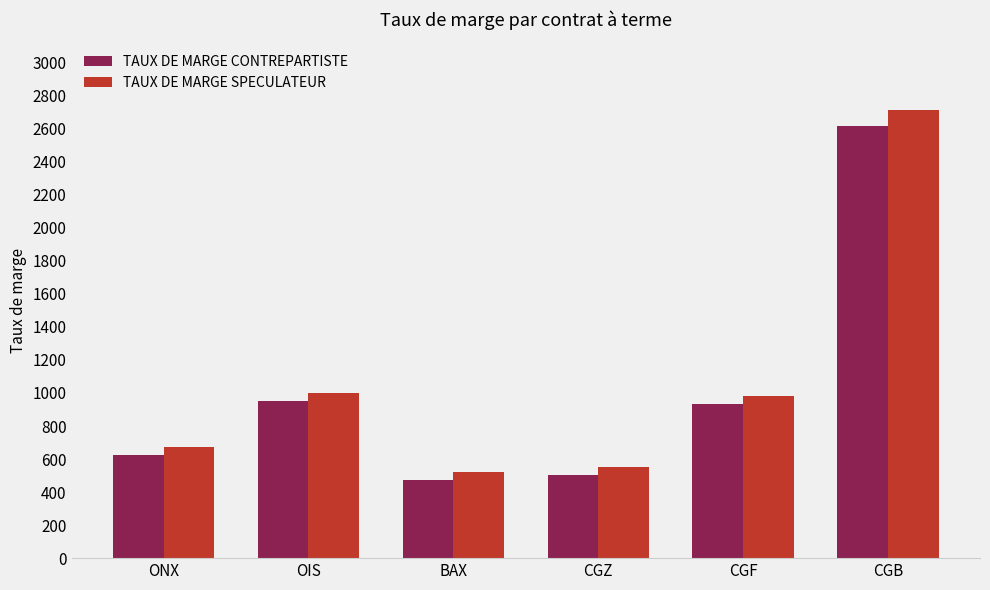

What is the difference between the TAUX DE MARGE SPECULATEUR values at OIS and CGF?

17